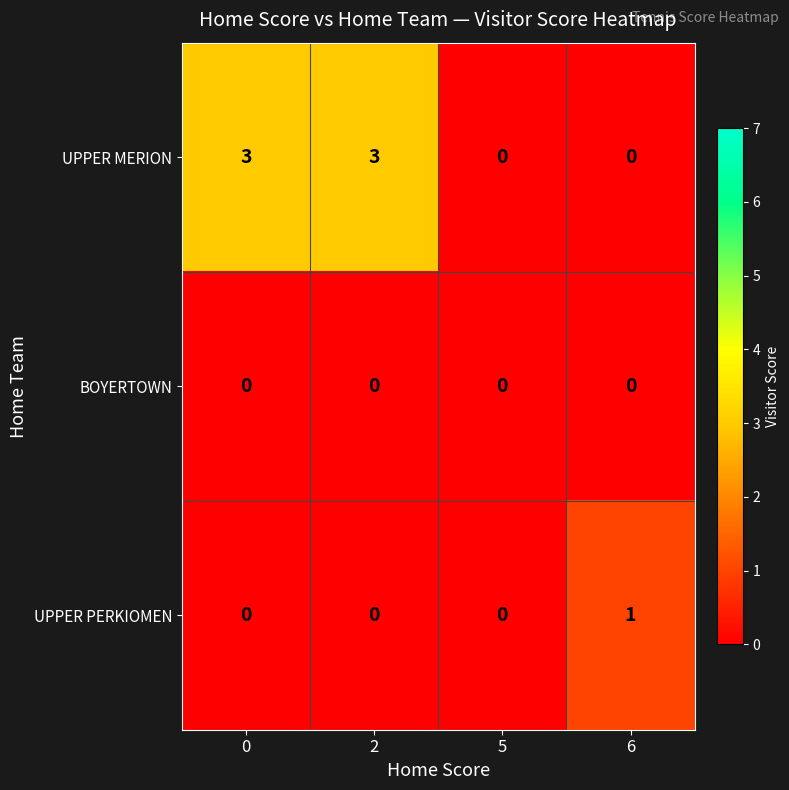

Is it true that UPPER MERION equals 3 at 0?

True